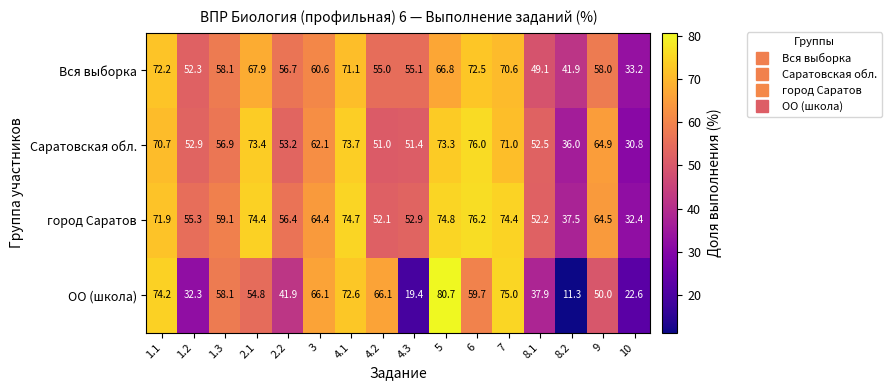

The value of город Саратов at 1.1 is 71.9. True or false?

True